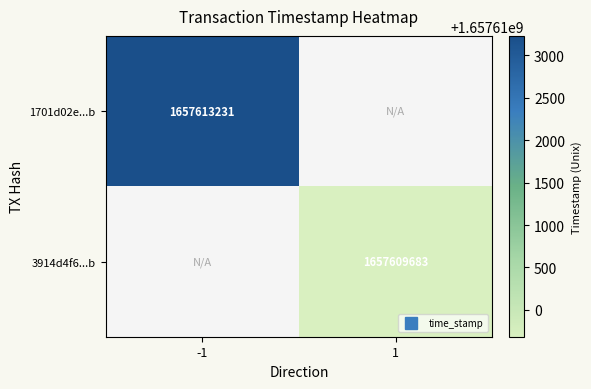

What is the maximum value for 1701d02e...b?

1657613231.0